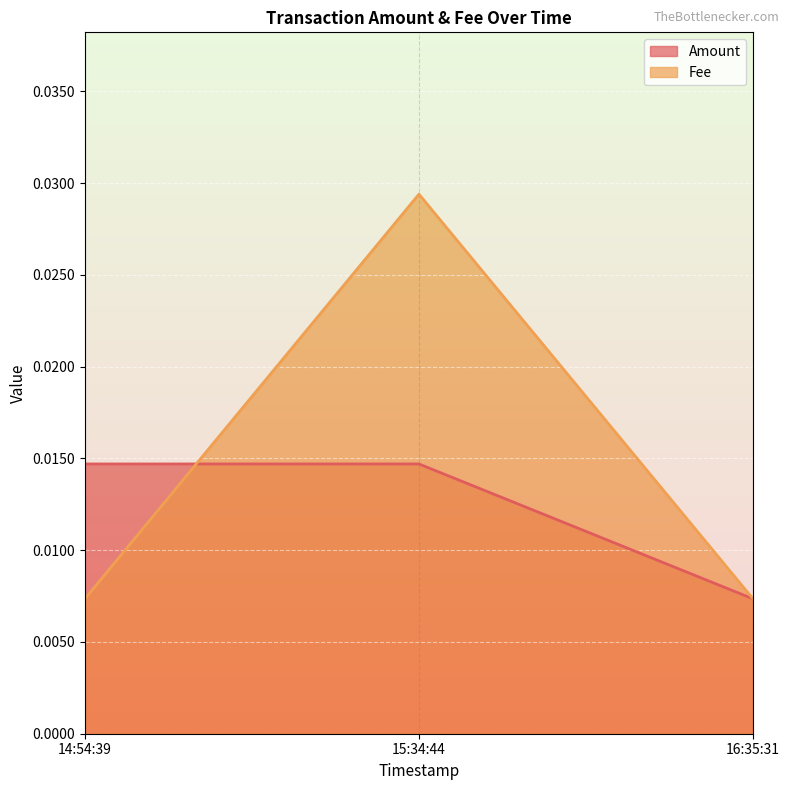

List the labels in order of Fee value, largest first.

15:34:44, 14:54:39, 16:35:31